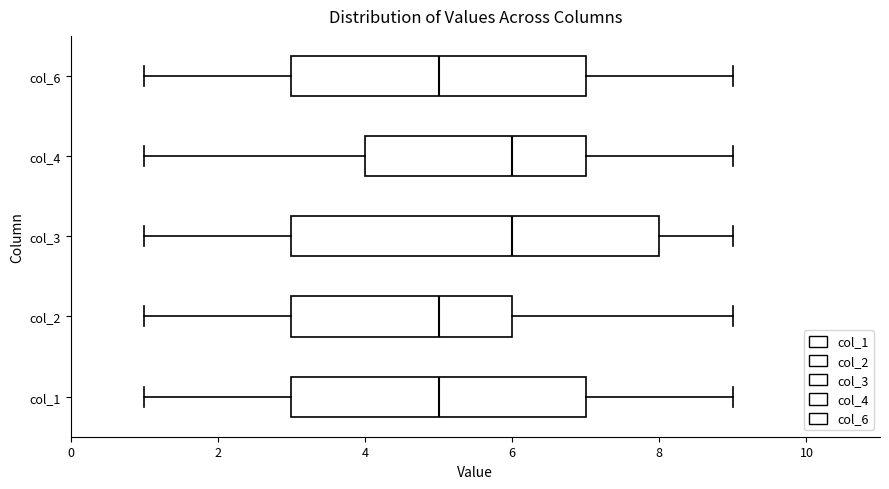

Reading bottom to top, read every box against the x-axis: the position of its median line, the range the box covers, and the ends of its whiskers. The values are not printed on the chart, so give them approximately, as read against the axis.

col_1: median 5, box 3 to 7, whiskers 1 to 9
col_2: median 5, box 3 to 6, whiskers 1 to 9
col_3: median 6, box 3 to 8, whiskers 1 to 9
col_4: median 6, box 4 to 7, whiskers 1 to 9
col_6: median 5, box 3 to 7, whiskers 1 to 9